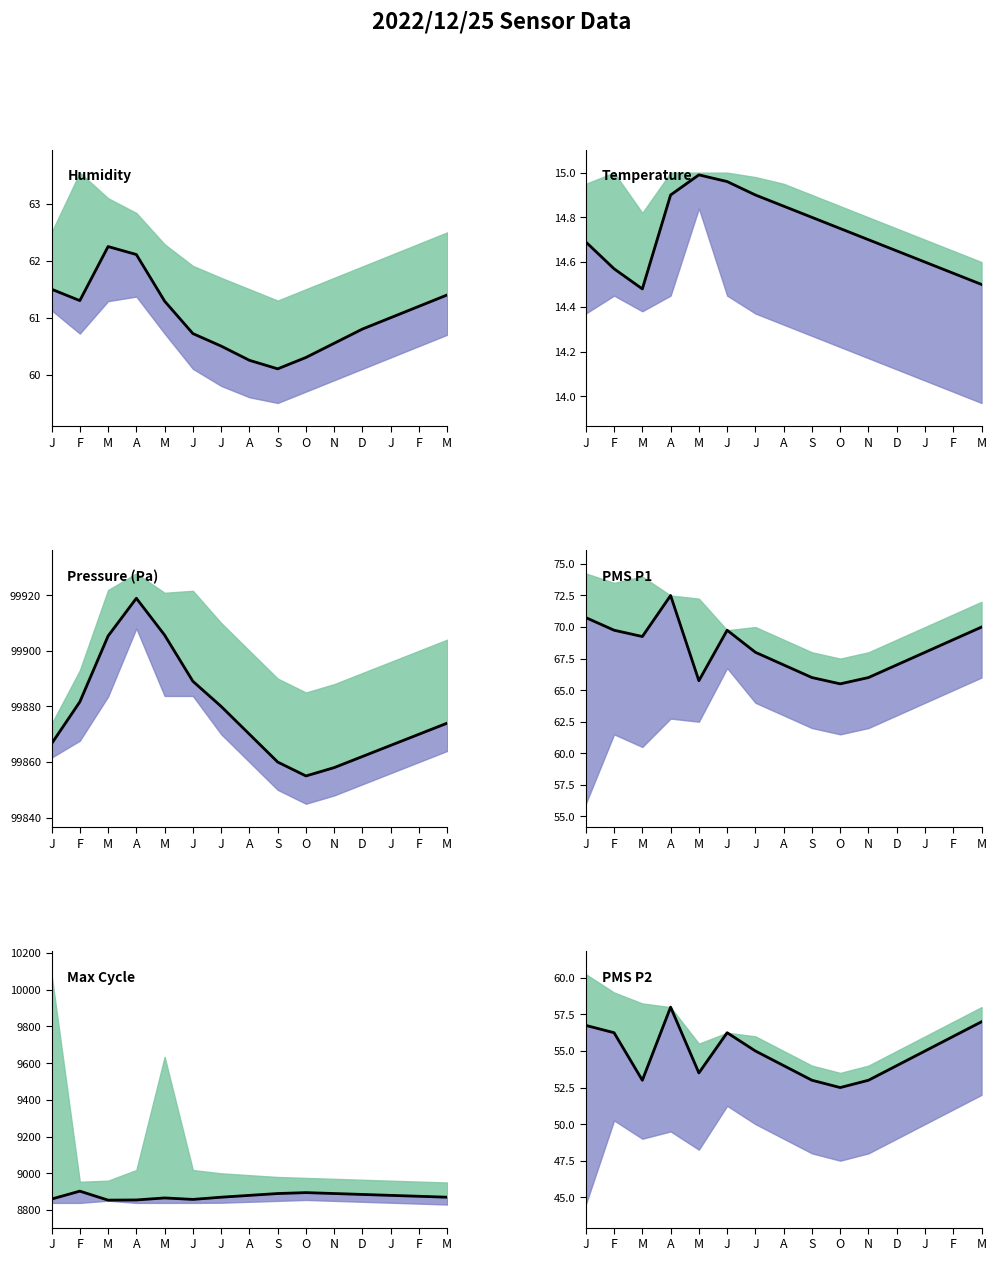

Reading left to right, extract all data points from this chart.

BME280_humidity: 61.5	61.3	62.2	62.1	61.3	60.7	60.5	60.2	60.1	60.3	60.5	60.8	61.0	61.2	61.4
BME280_temperature: 14.7	14.6	14.5	14.9	15.0	15.0	14.9	14.8	14.8	14.8	14.7	14.7	14.6	14.6	14.5
BME280_pressure: 99866.6	99881.6	99905.3	99918.9	99905.6	99889.0	99880.0	99870.0	99860.0	99855.0	99858.0	99862.0	99866.0	99870.0	99874.0
PMS_P1: 70.8	69.8	69.2	72.5	65.8	69.8	68.0	67.0	66.0	65.5	66.0	67.0	68.0	69.0	70.0
Max_cycle: 8860.0	8903.0	8854.0	8855.0	8866.0	8858.0	8870.0	8880.0	8890.0	8895.0	8890.0	8885.0	8880.0	8875.0	8870.0
PMS_P2: 56.8	56.2	53.0	58.0	53.5	56.2	55.0	54.0	53.0	52.5	53.0	54.0	55.0	56.0	57.0